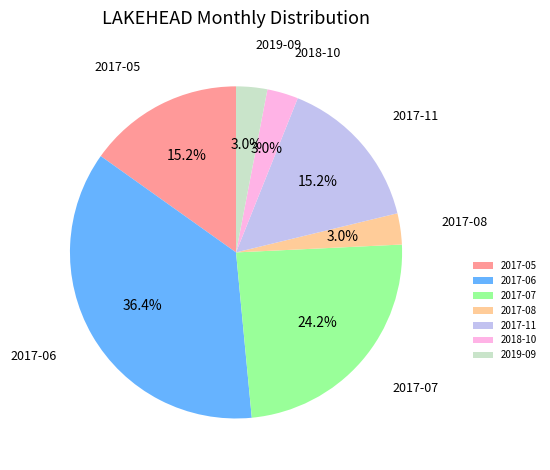

Is 2017-07 the majority of the pie?

No